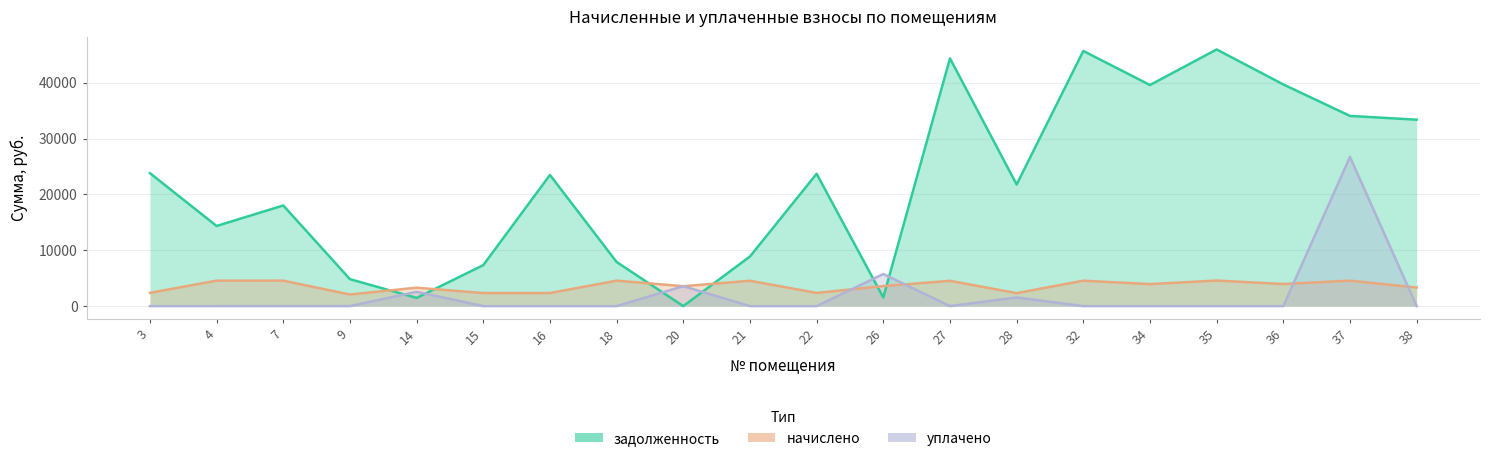

Between 14 and 28, which series saw the biggest shift?

задолженность